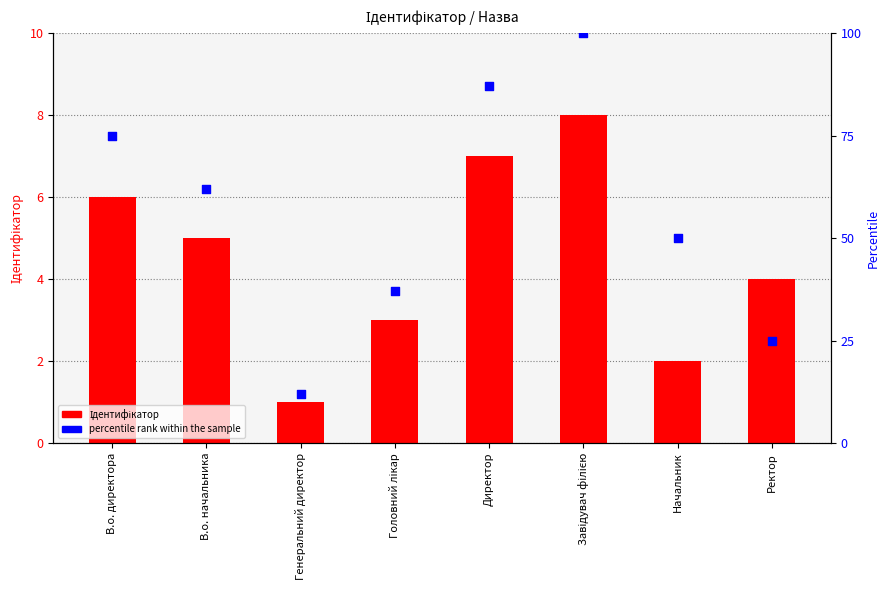

Which series contains the lowest Y value?

Ідентифікатор